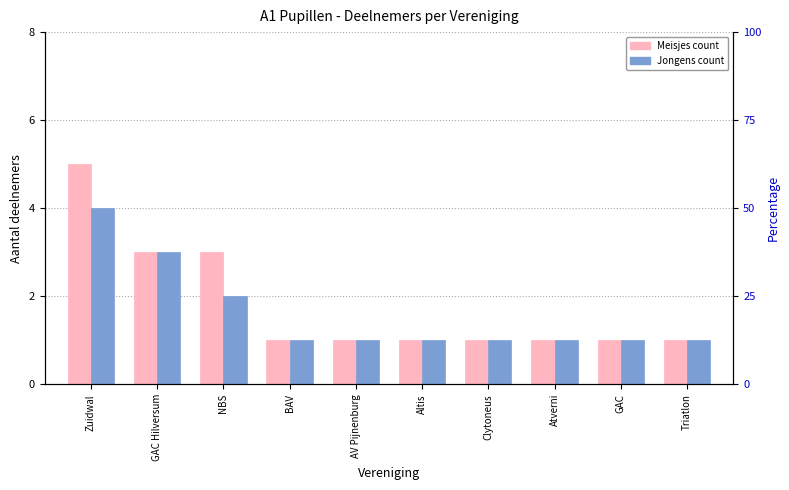

The value of Jongens at Atverni is 1. True or false?

True